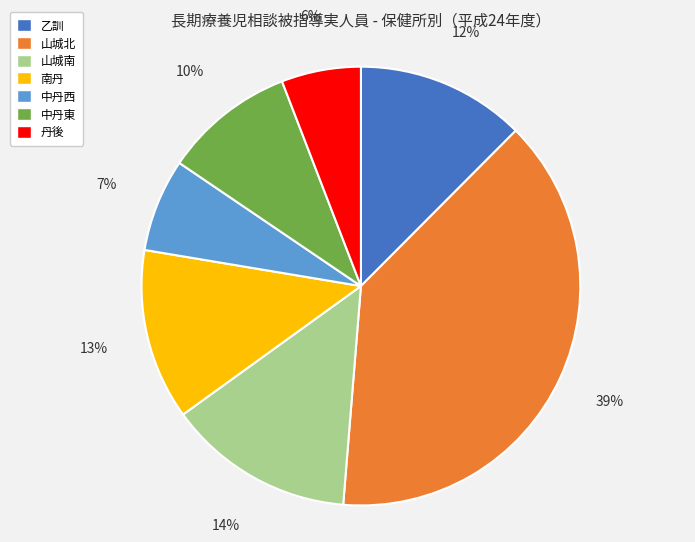

Which category has the biggest portion of the pie?

山城北